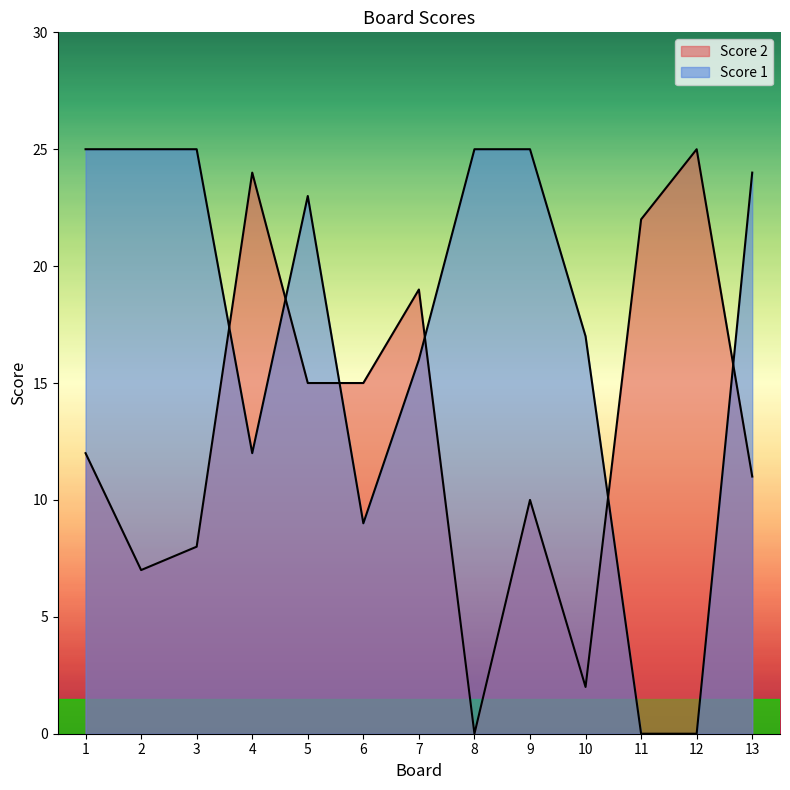

What are all the series names shown in the legend?

Score 1, Score 2